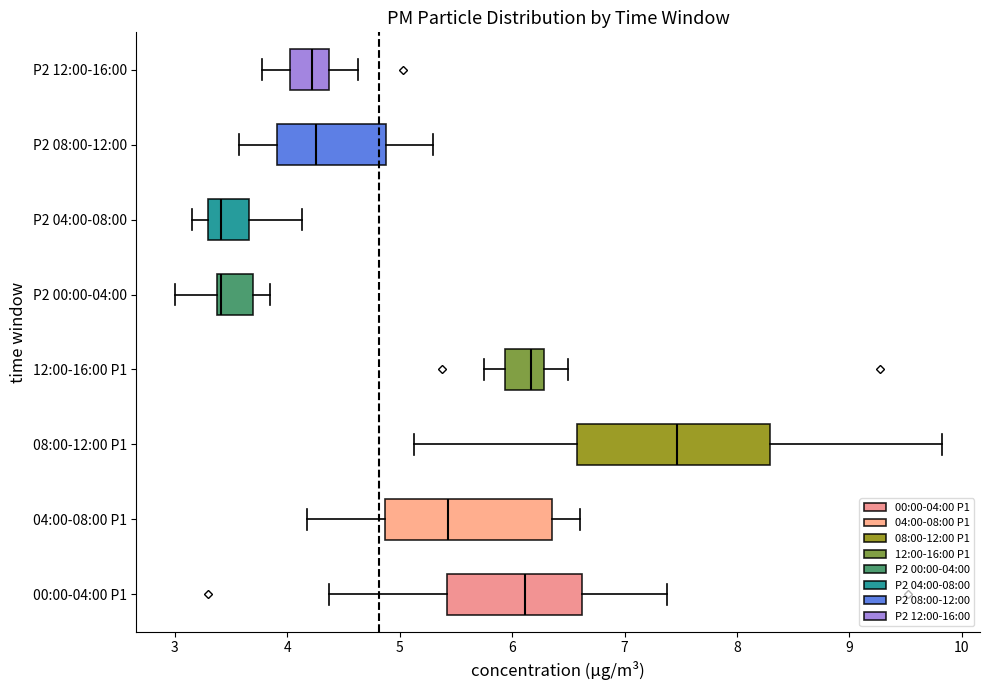

Comparing the boxes themselves (not the whiskers), which one is the widest?

08:00-12:00 P1